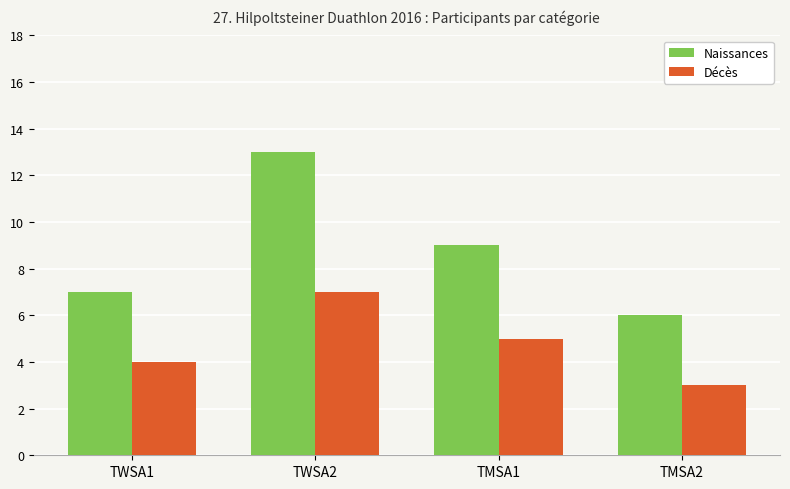

Are the bars grouped side by side (vs. stacked)?

Yes